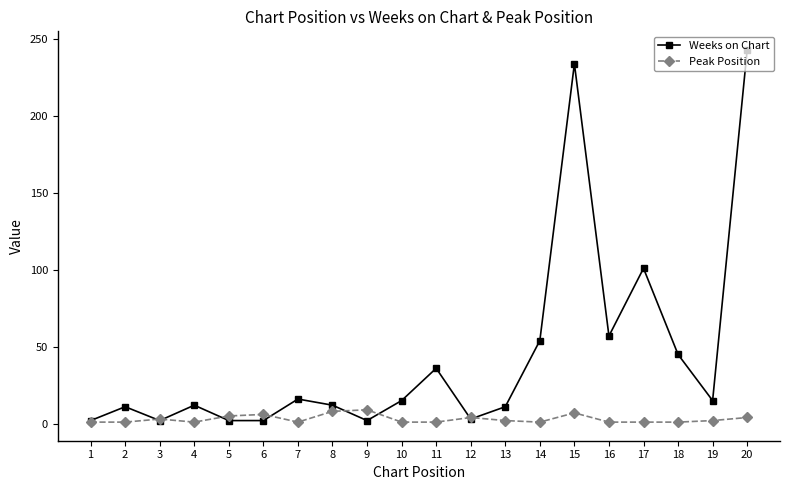

Rank the series by their maximum value, from lowest to highest.

Peak Position, Weeks on Chart